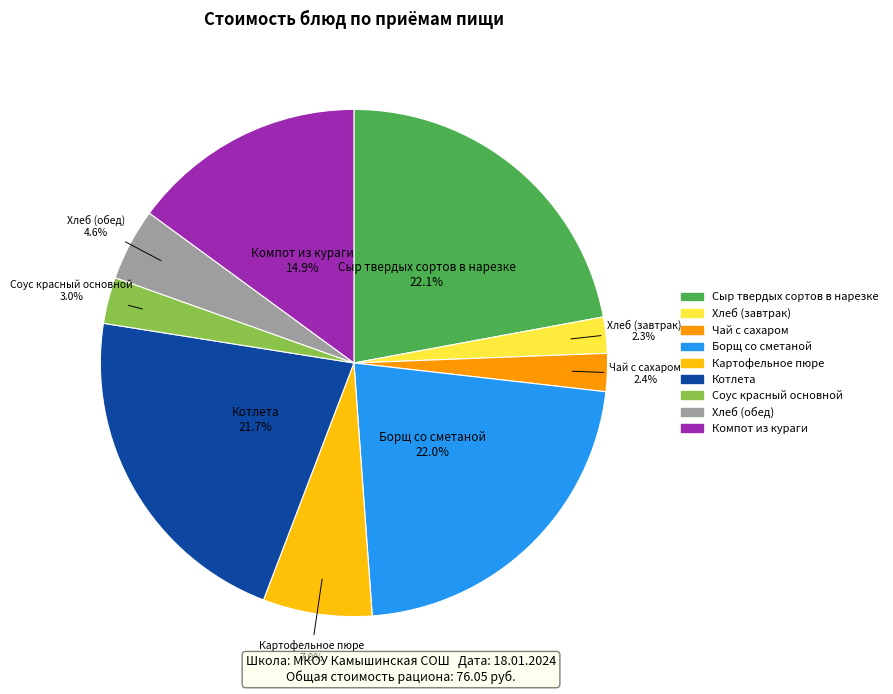

Does Картофельное пюре account for over 50% of the chart?

No